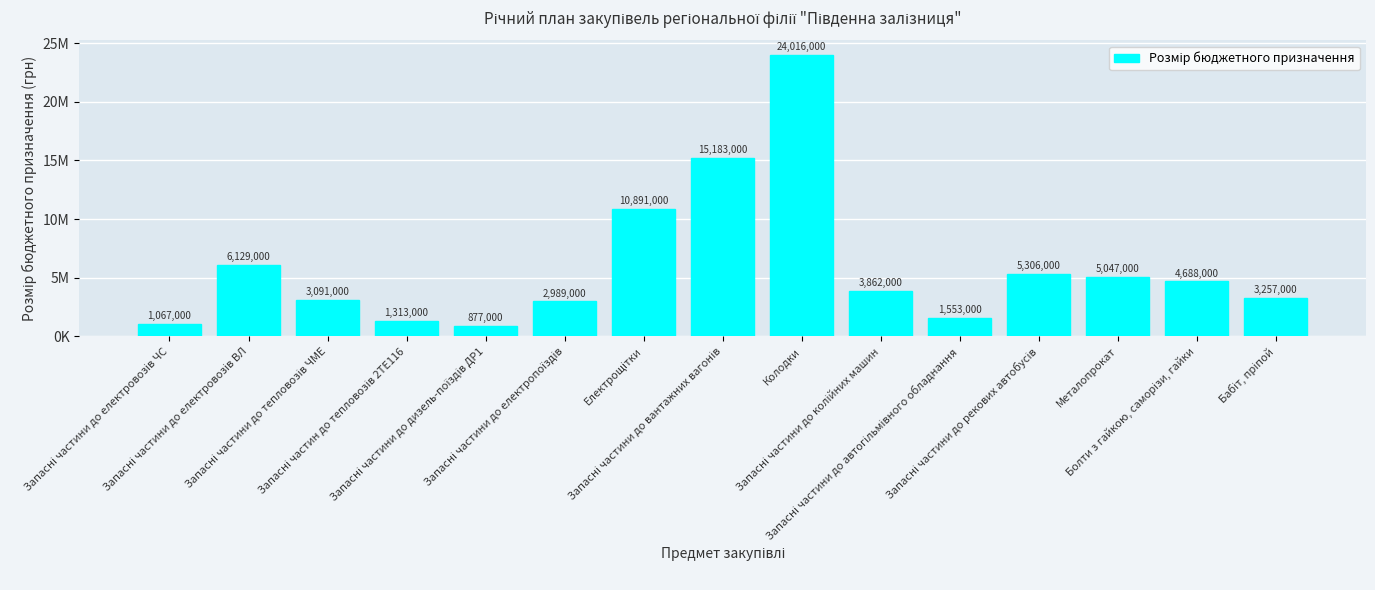

Rank the categories by value from lowest to highest.

Запасні частини до дизель-поїздів ДР1, Запасні частини до електровозів ЧС, Запасні частин до тепловозів 2ТЕ116, Запасні частини до автогільмівного обладнання, Запасні частини до електропоїздів, Запасні частини до тепловозів ЧМЕ, Бабіт, пріпой, Запасні частини до колійних машин, Болти з гайкою, саморізи, гайки, Металопрокат, Запасні частини до рекових автобусів, Запасні частини до електровозів ВЛ, Електрощітки, Запасні частини до вантажних вагонів, Колодки